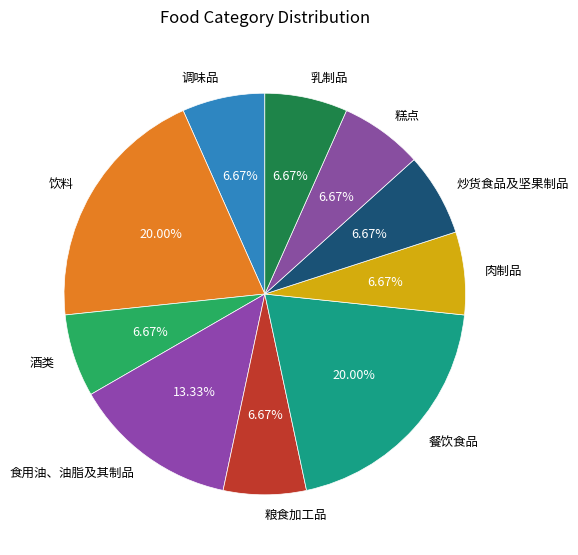

Is there any slice that represents more than half of the pie?

No